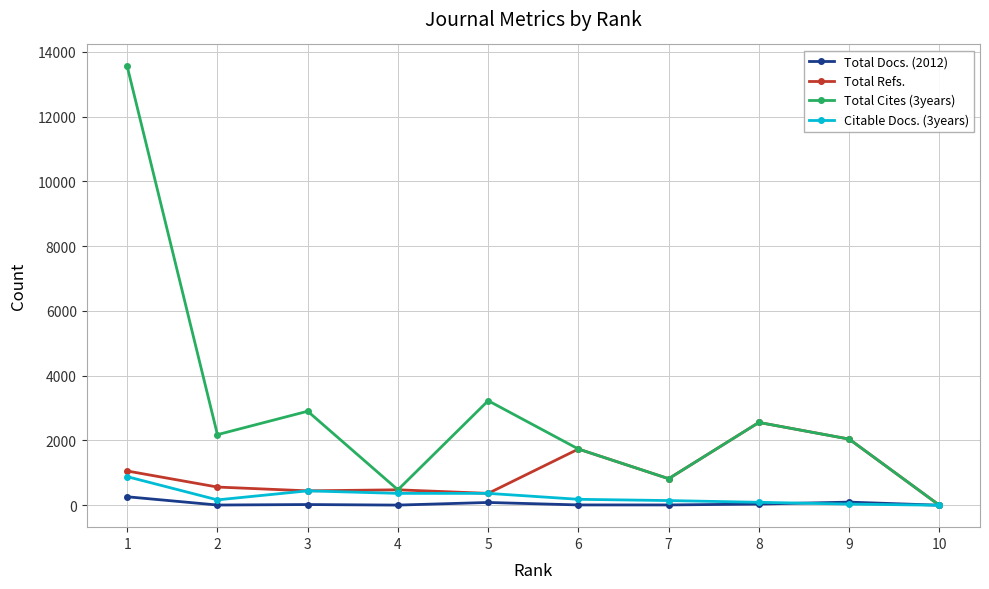

Which series has the widest spread of values?

Total Cites (3years)